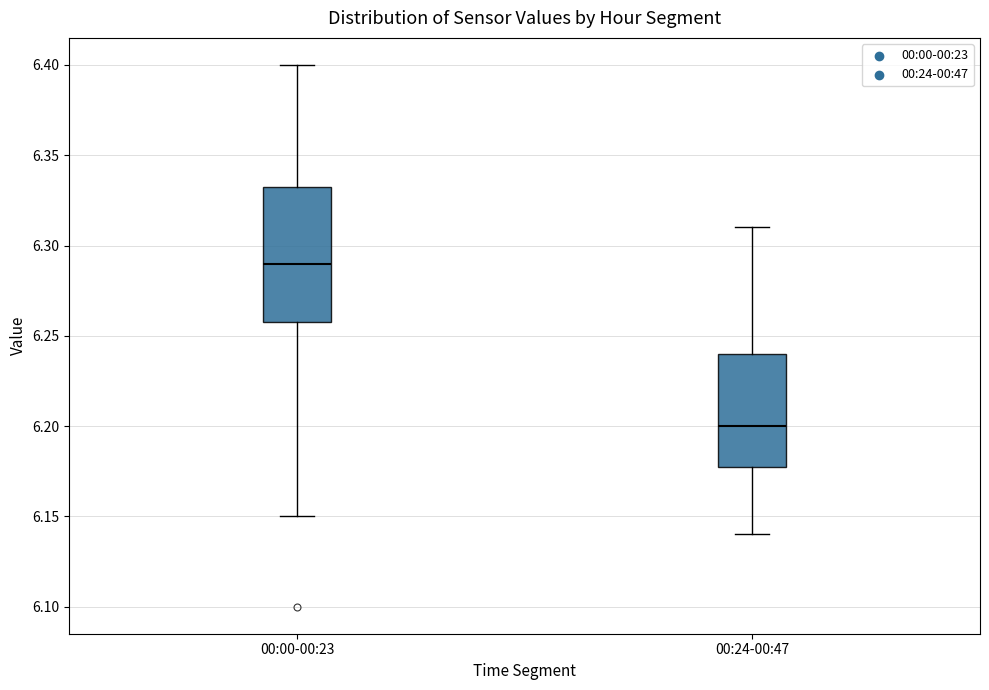

Which box's median line is the lowest?

00:24-00:47